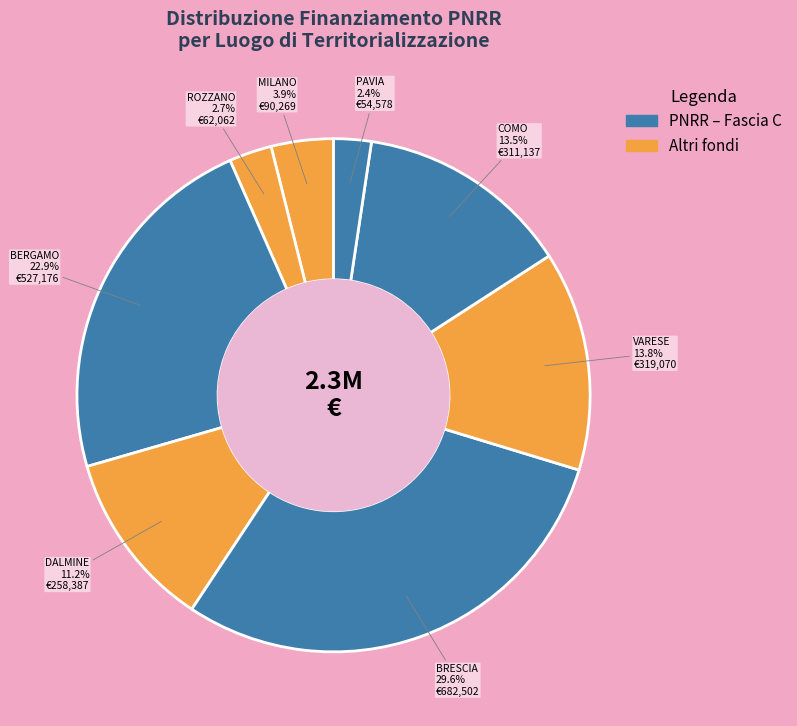

Approximately how many times larger is the value at DALMINE compared to MILANO?

2.9